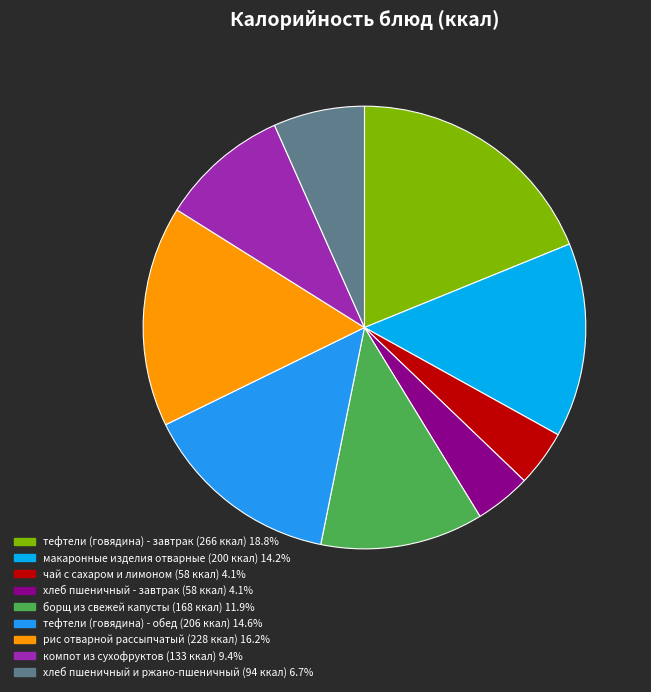

How many segments does this pie chart have?

9